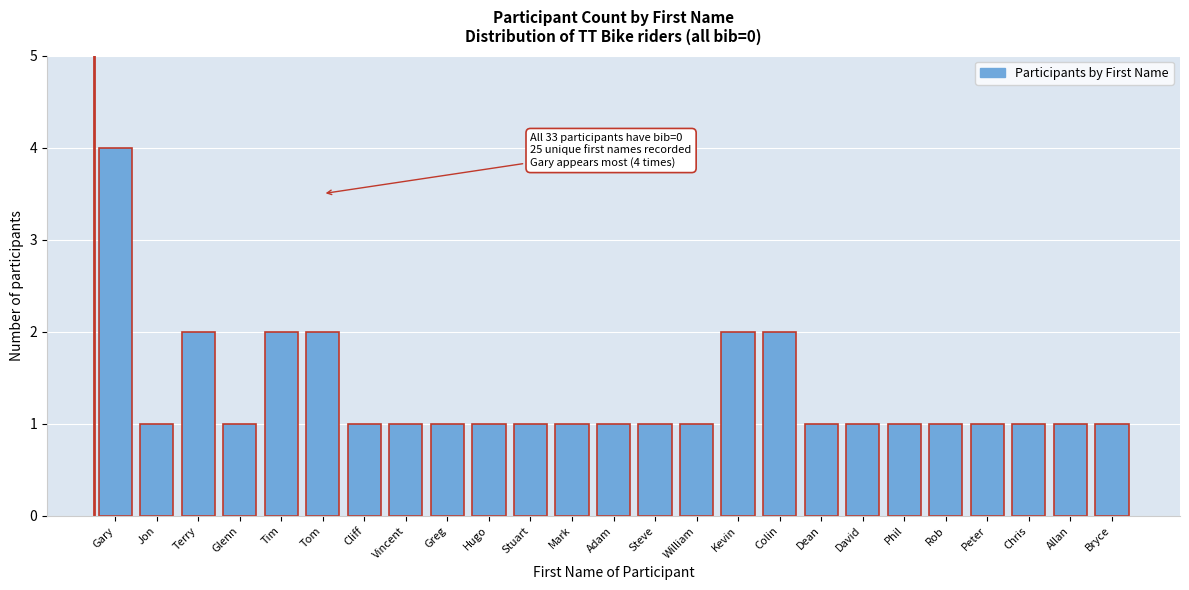

Reading left to right, what are all the values shown in this chart?

Gary=4	Jon=1	Terry=2	Glenn=1	Tim=2	Tom=2	Cliff=1	Vincent=1	Greg=1	Hugo=1	Stuart=1	Mark=1	Adam=1	Steve=1	William=1	Kevin=2	Colin=2	Dean=1	David=1	Phil=1	Rob=1	Peter=1	Chris=1	Allan=1	Bryce=1